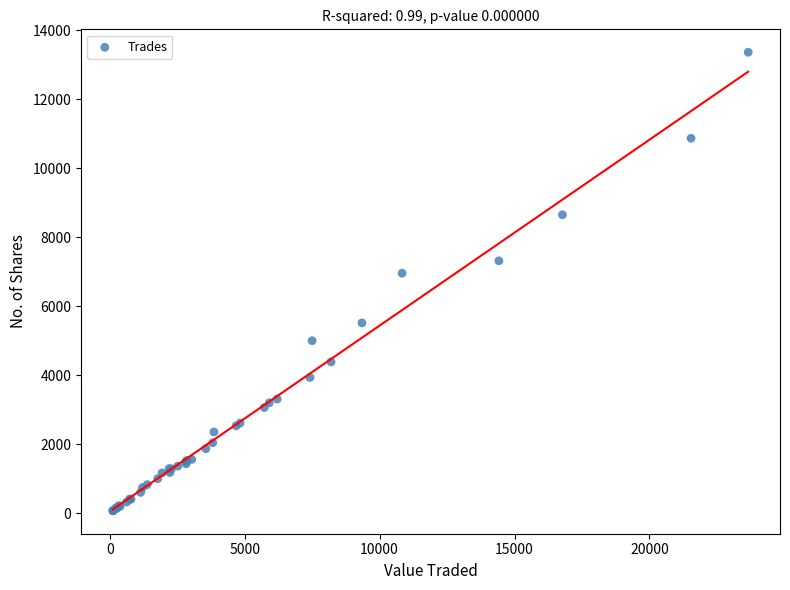

What Y value in the scatter plot is closest to 6715?

6956